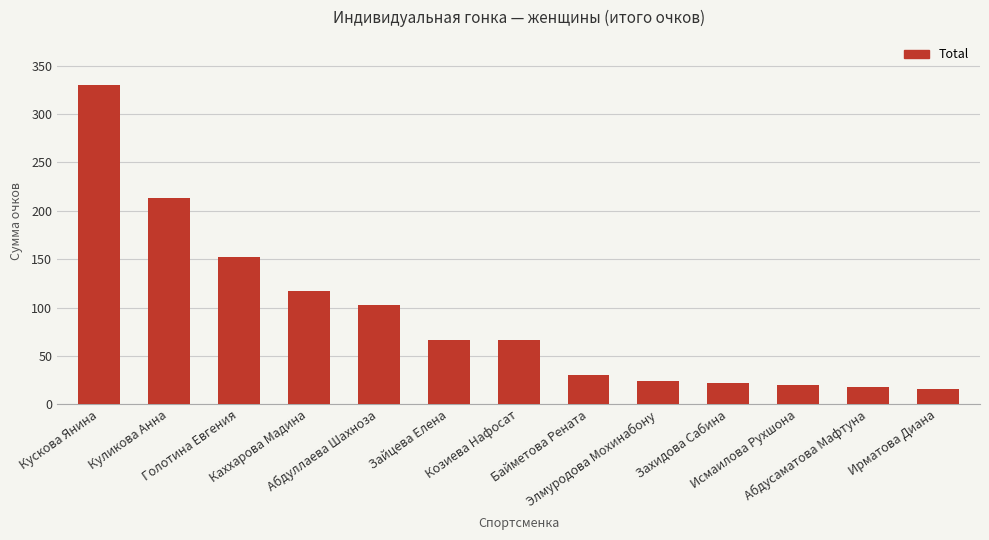

What is the sum of all values?

1178